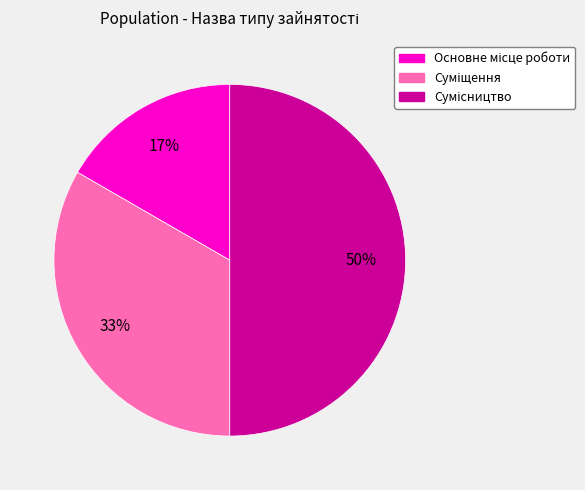

To the nearest percent, what is the difference between the largest and smallest slice percentages?

33%